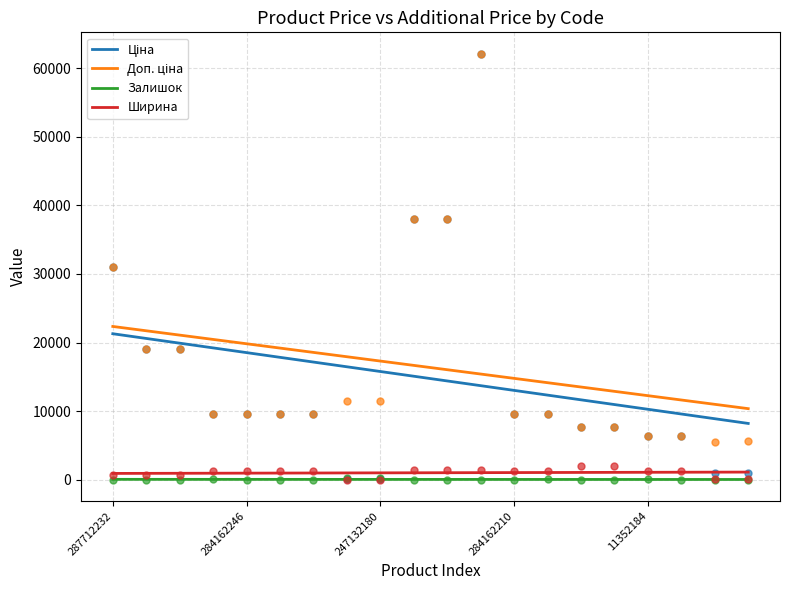

Which series has the largest total across all categories?

Доп. ціна